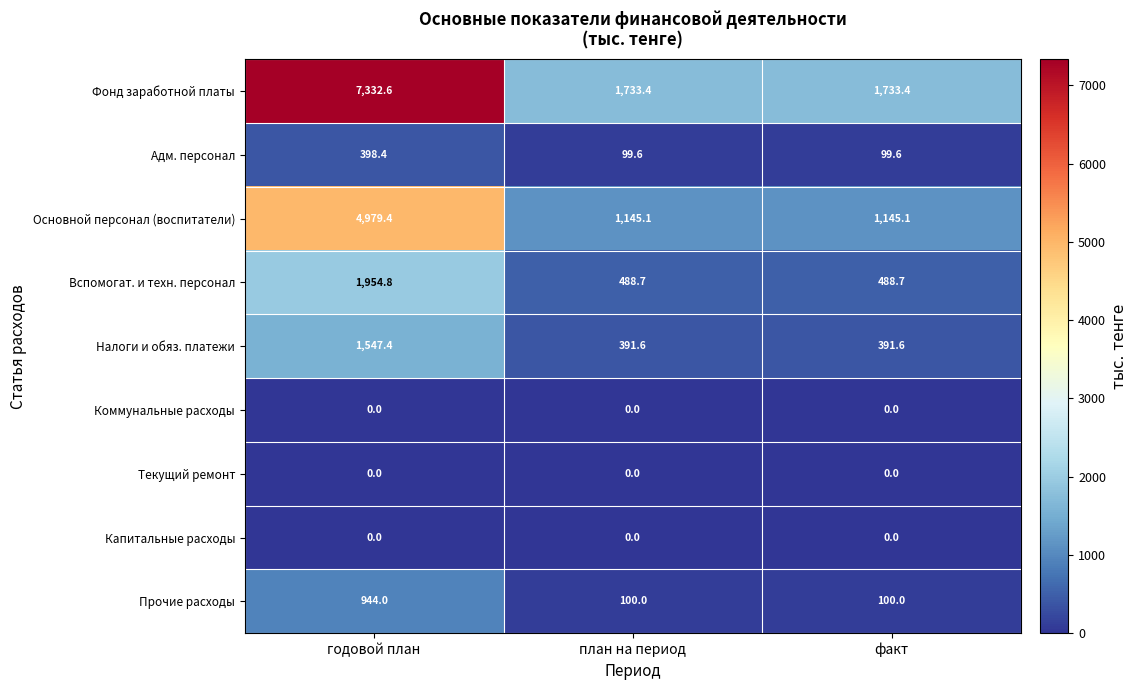

The value of Основной персонал (воспитатели) at годовой план is 8785.9. True or false?

False